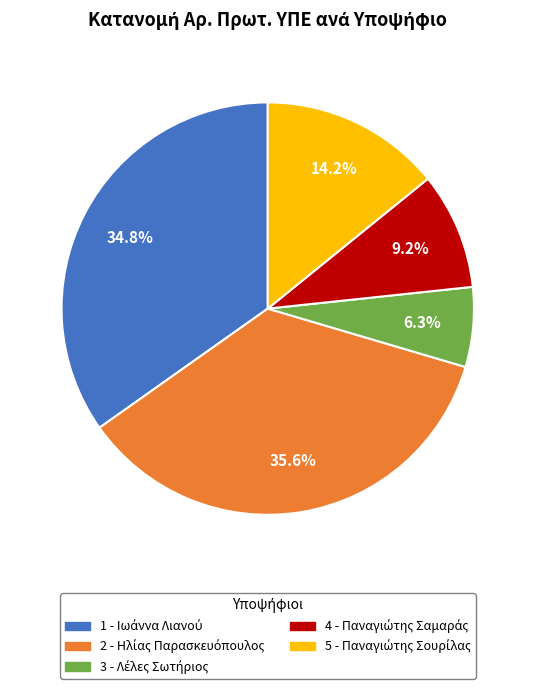

Is there any slice that represents more than half of the pie?

No